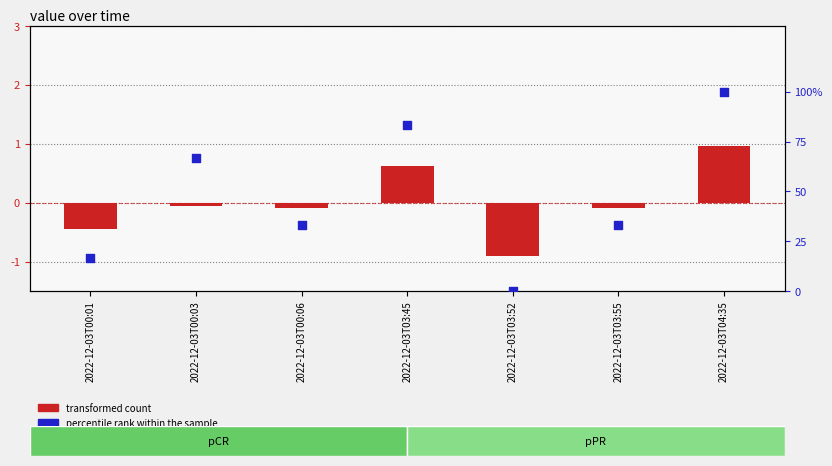

Which has a higher value, 2022-12-03T00:01 or 2022-12-03T04:35?

2022-12-03T04:35